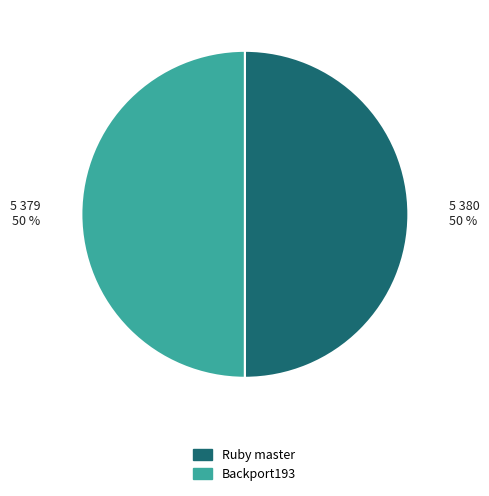

Is the sum of Ruby master and Backport193 greater than half?

Yes